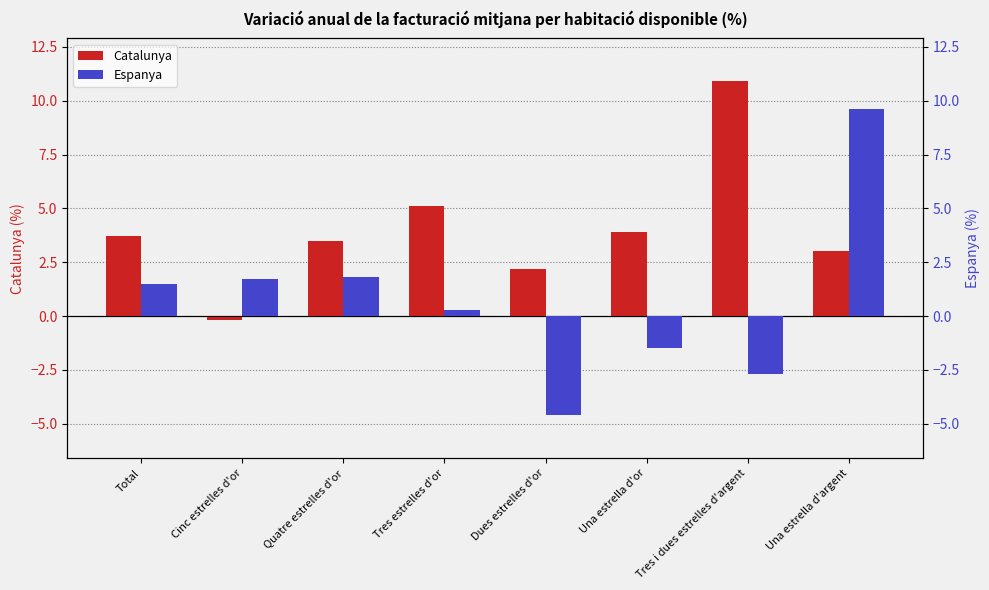

How many values in the Catalunya series exceed 3?

5